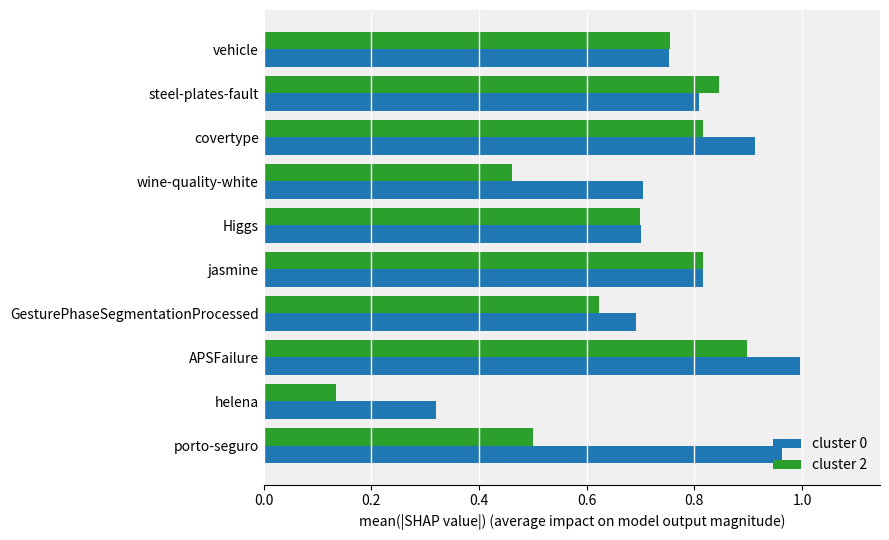

Between vehicle and steel-plates-fault, which series saw the biggest shift?

cluster 2